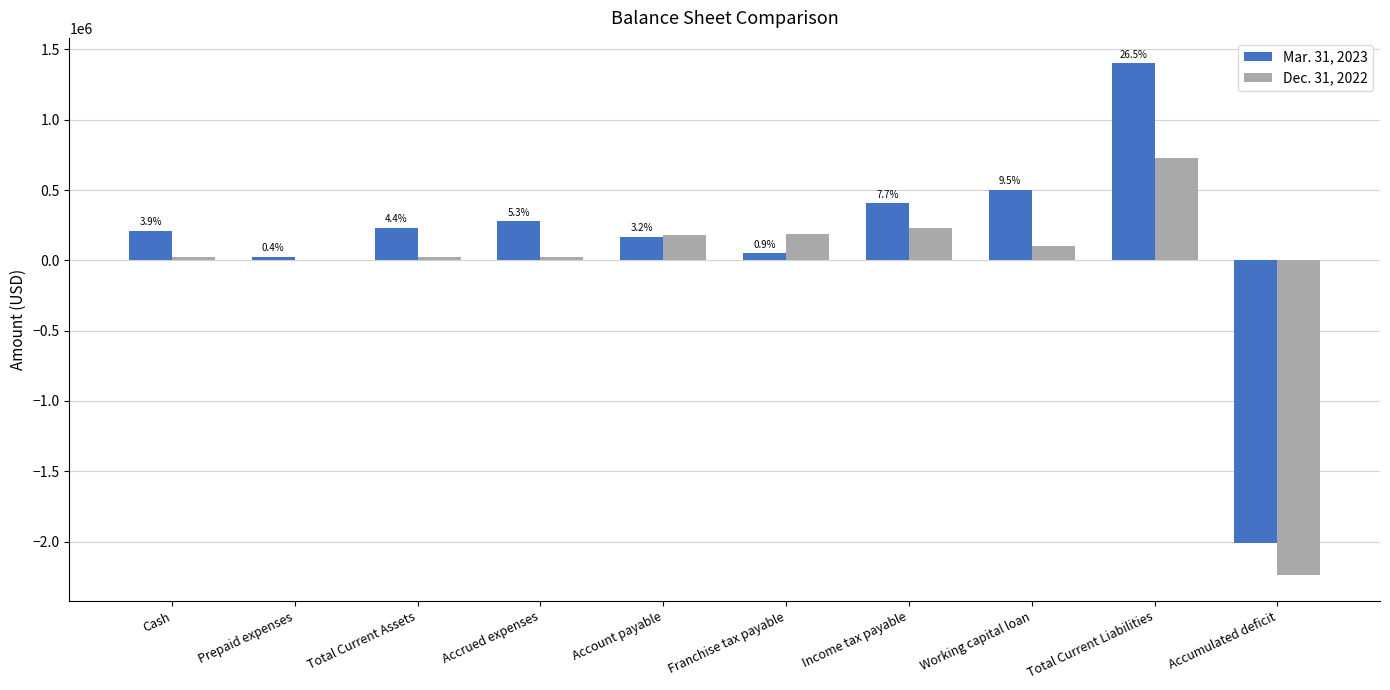

The Mar. 31, 2023 series shows 2332945 at Total Current Liabilities. True or false?

False